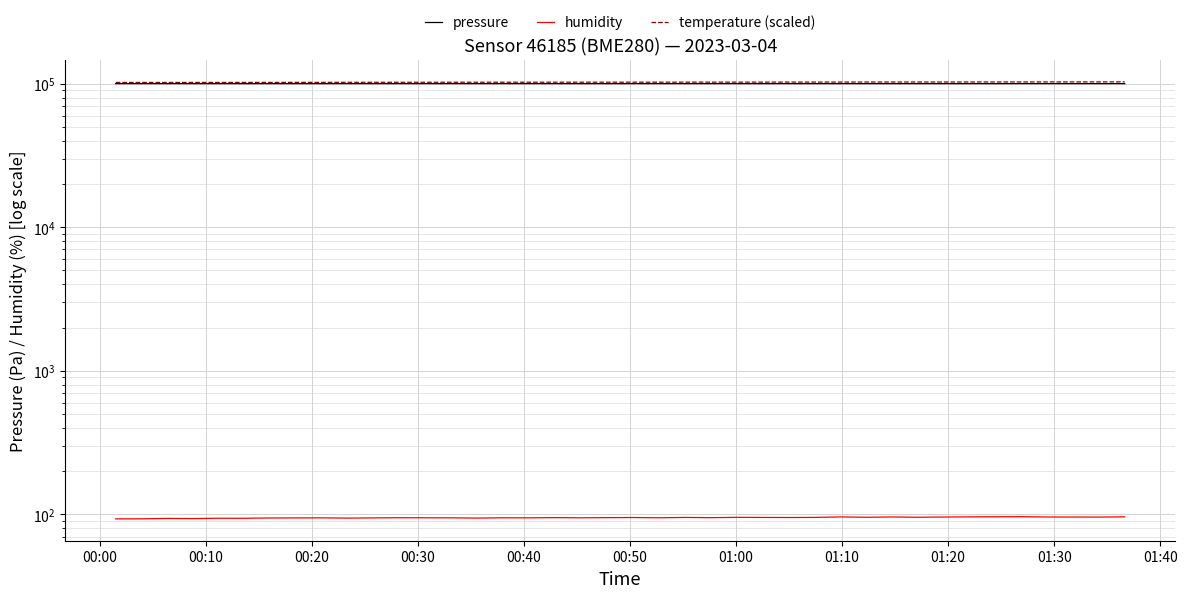

What is the label of the 40th point from the right?

00:00